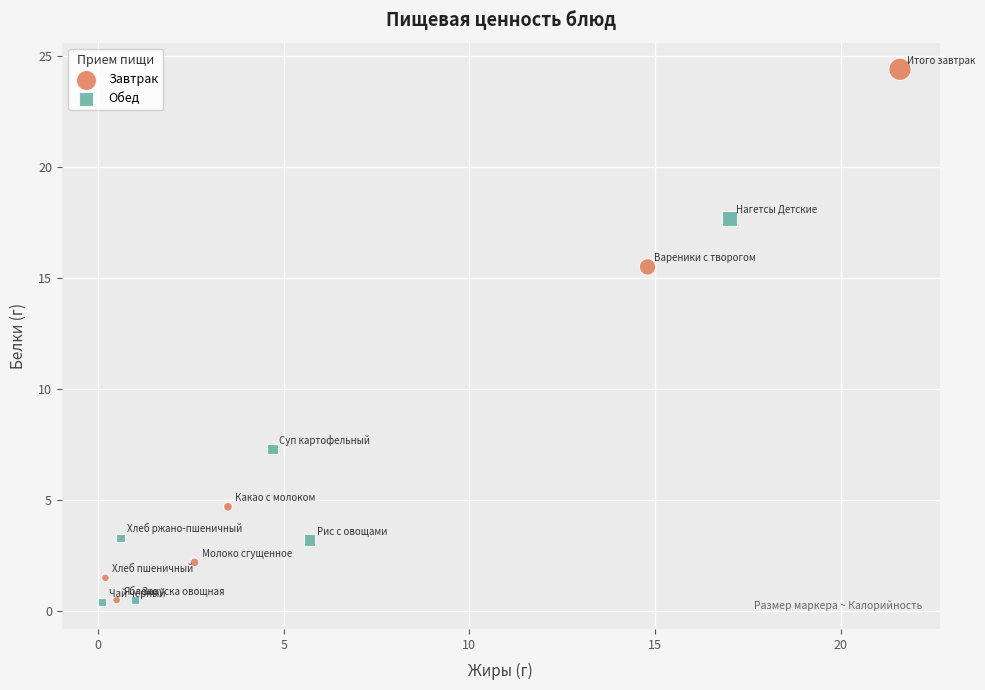

Which series has the widest spread of Y values?

Завтрак